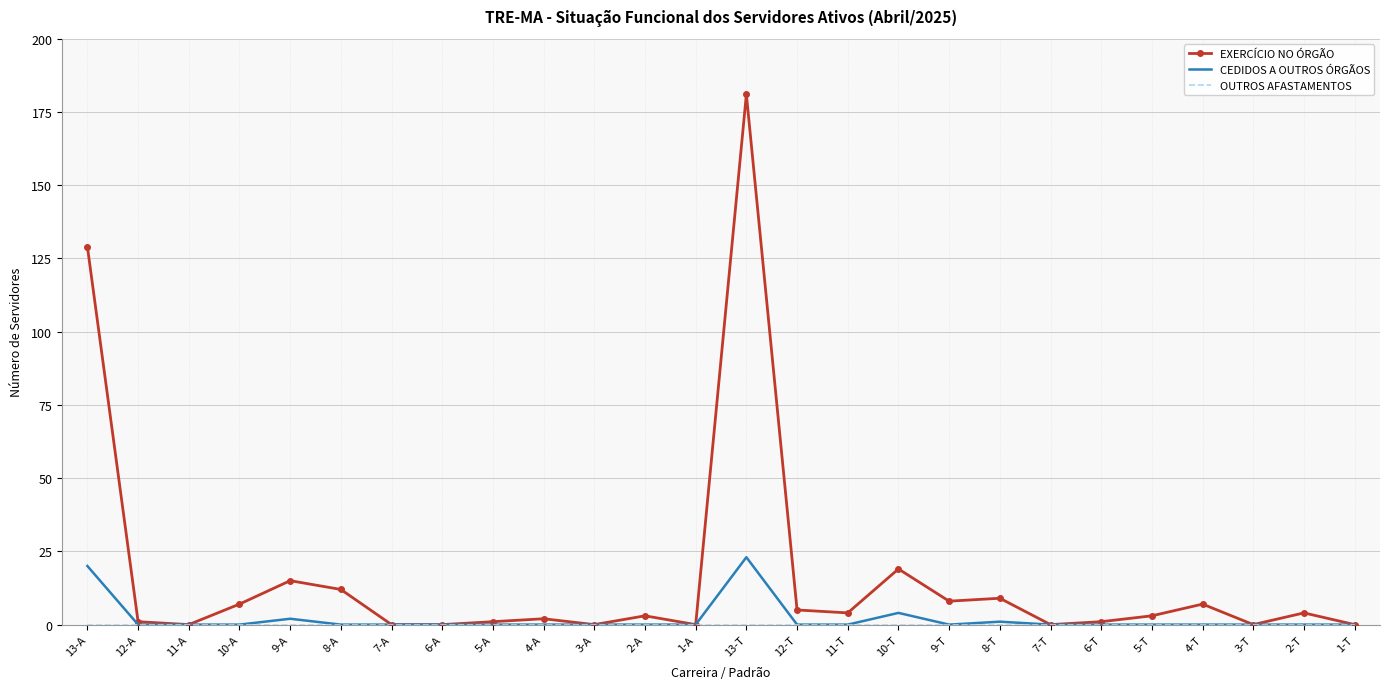

What position from the left is 9-T?

18